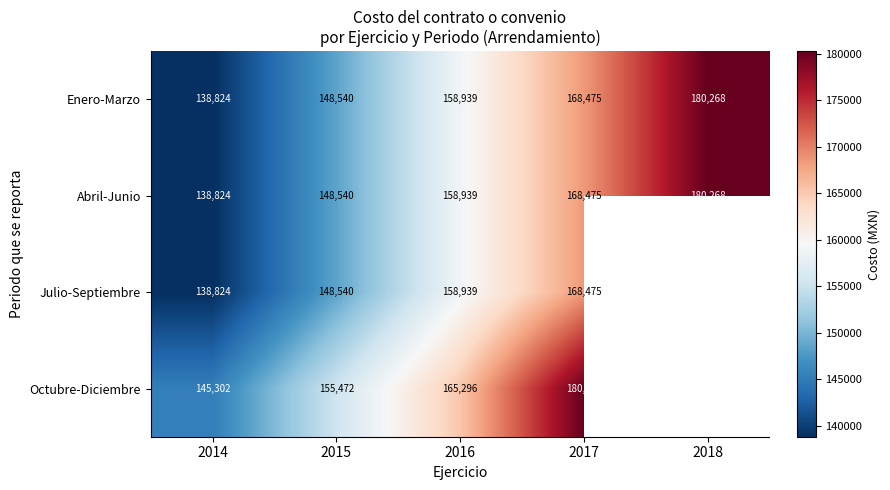

Which label corresponds to the smallest value in the chart?

2014